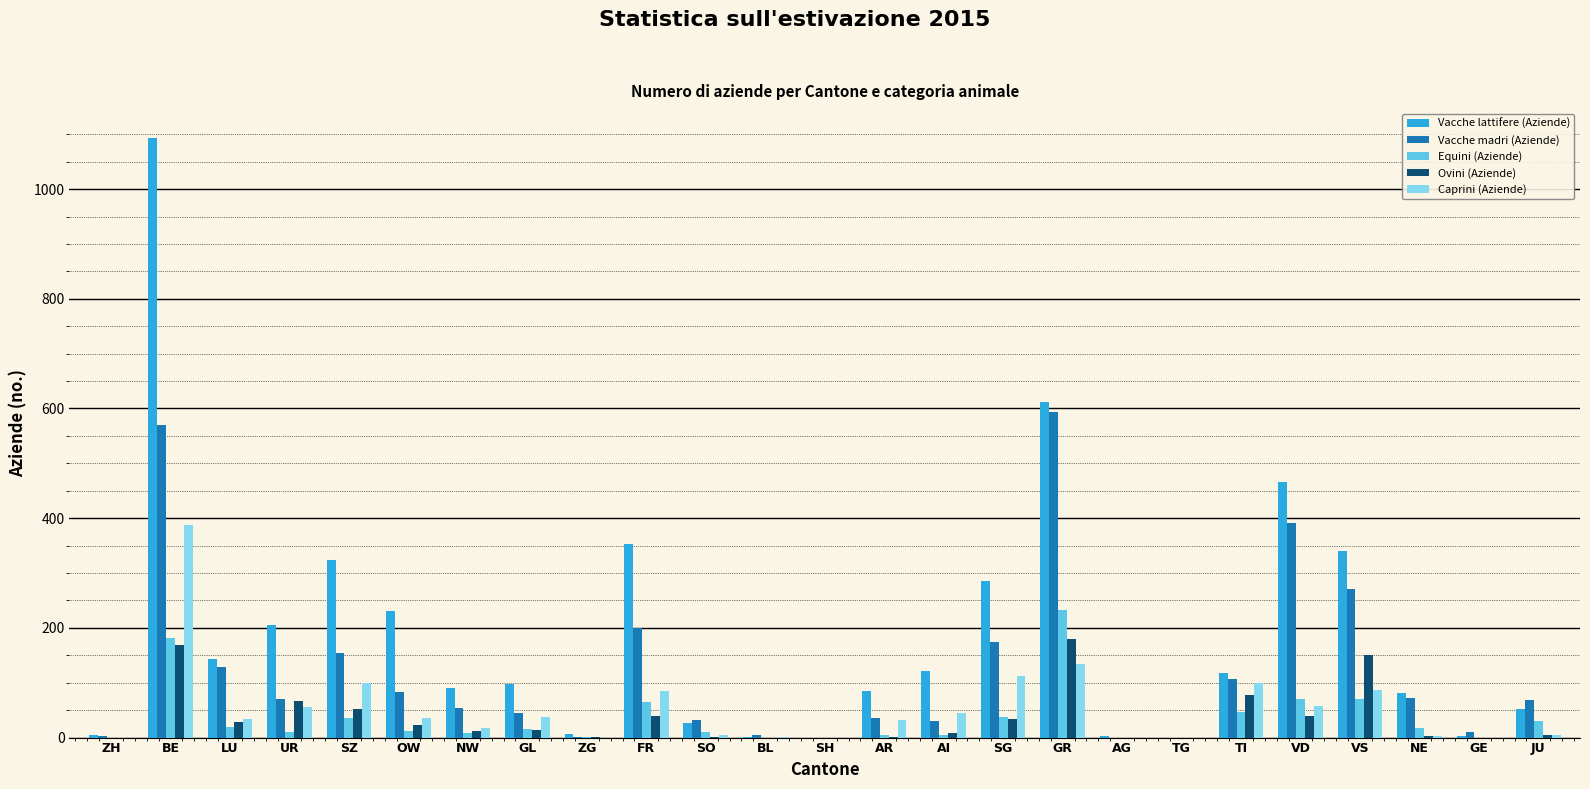

Which series has the largest total across all categories?

Vacche lattifere (Aziende)